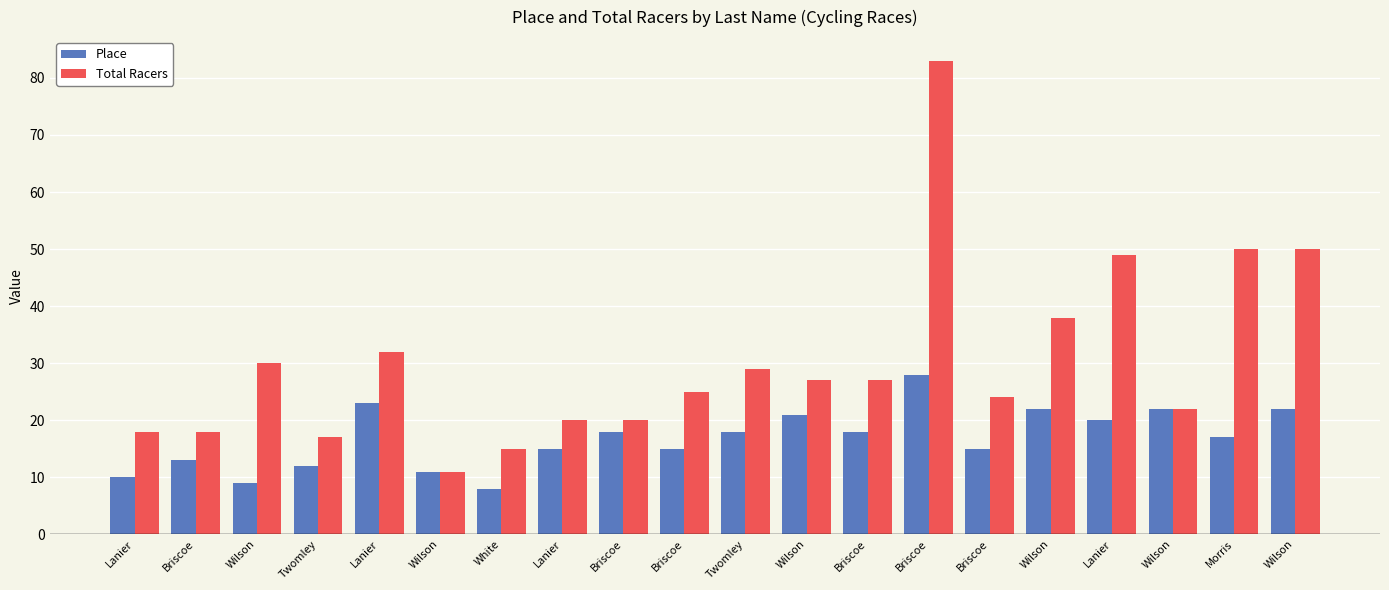

What value does the Total Racers series have at Wilson?

22